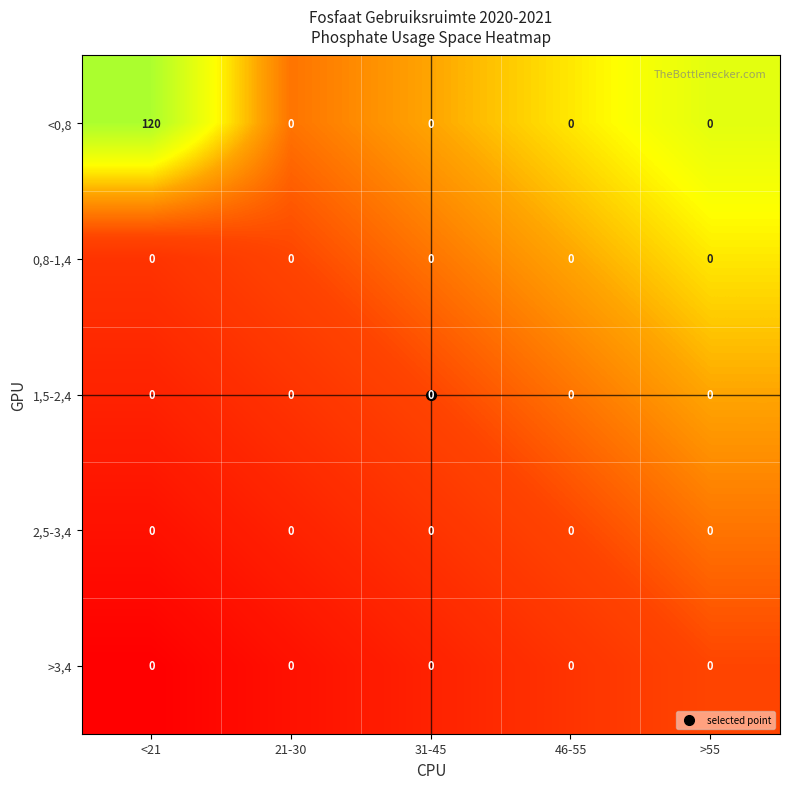

True or false: 0,8-1,4 has a value of 0 at <21.

True